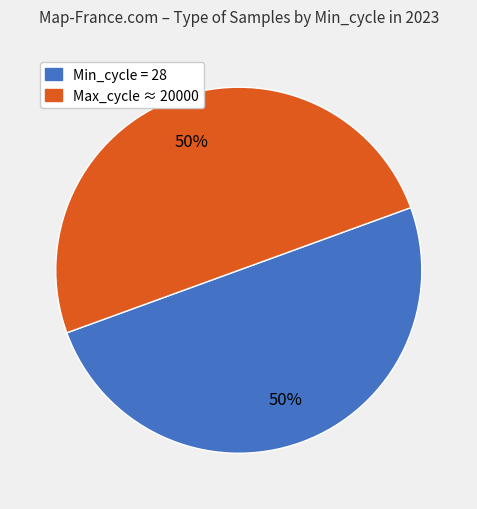

To the nearest percent, what is the average slice percentage?

50%